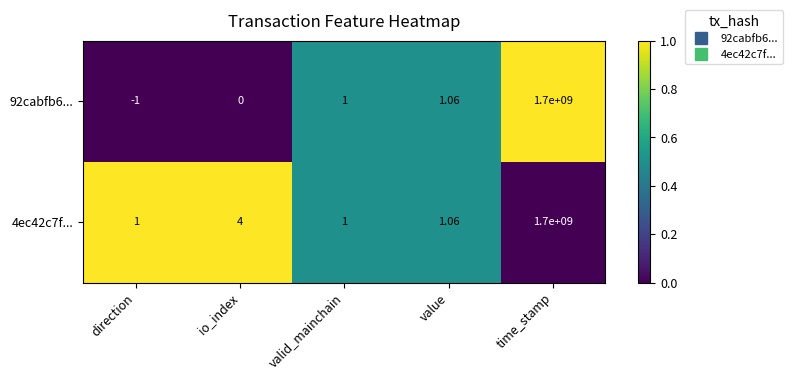

At which label is 92cabfb6... closest to 849999999?

value